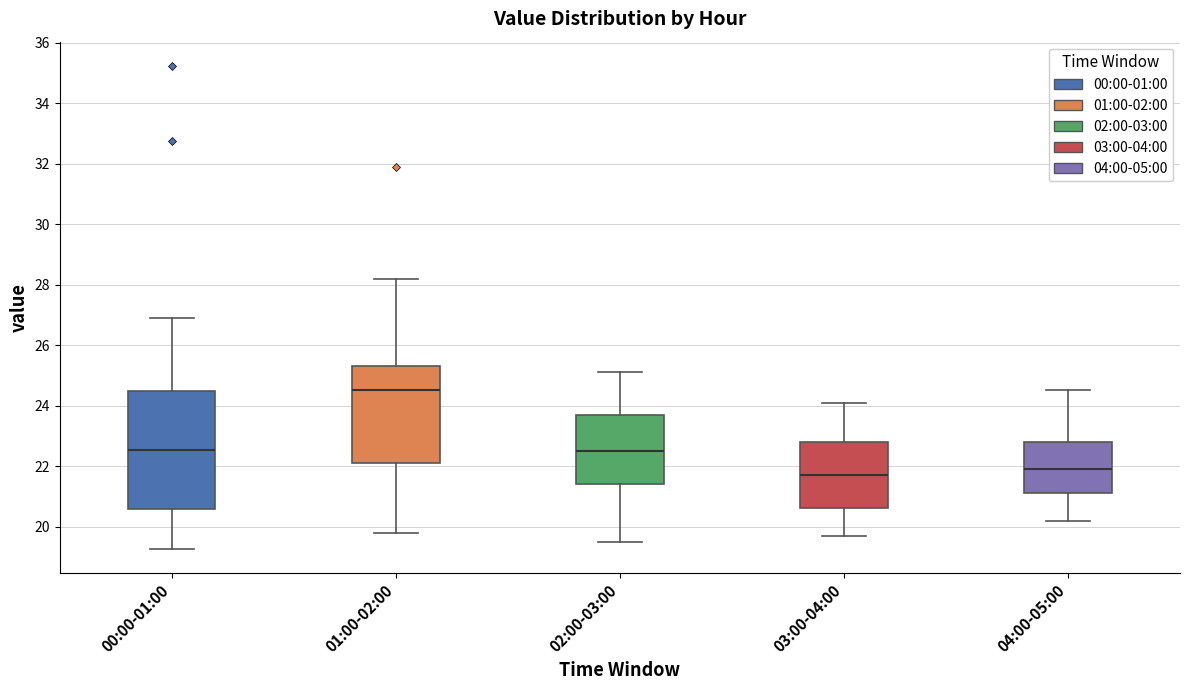

Which box's median line is the highest?

01:00-02:00